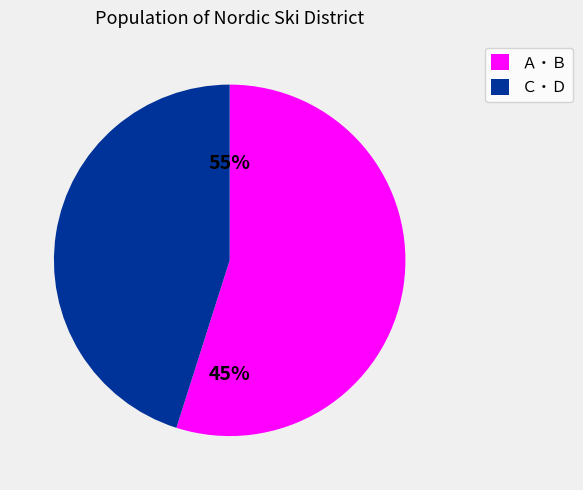

Which category has the biggest portion of the pie?

Ａ